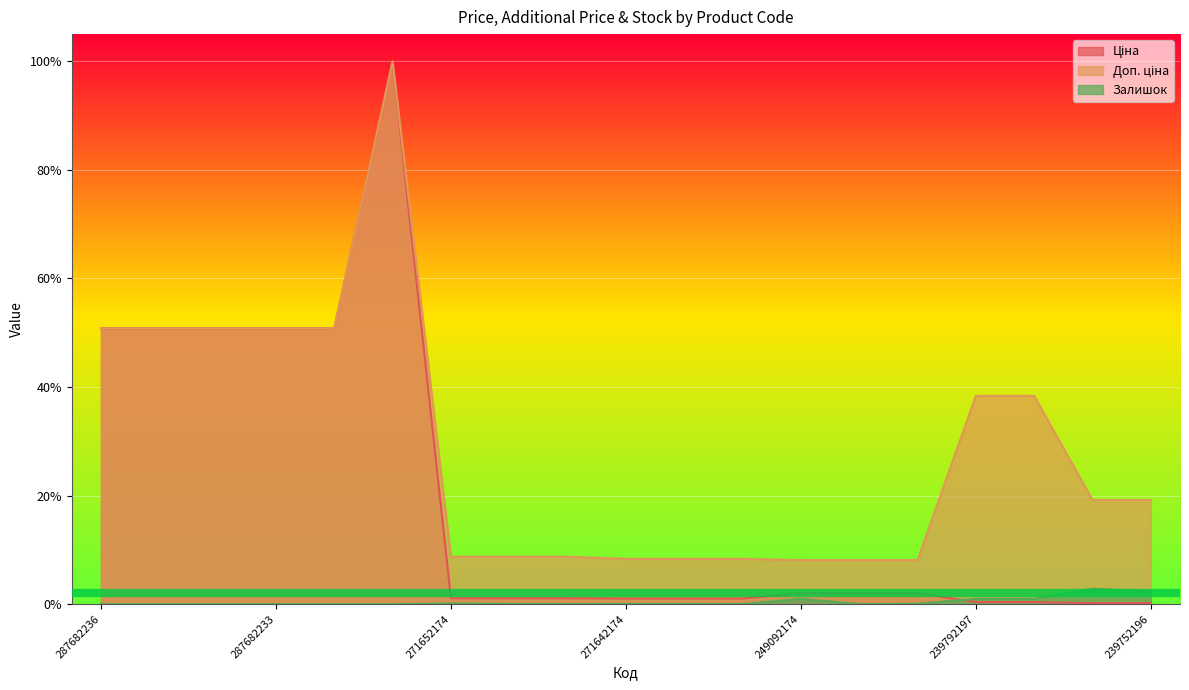

How many series are shown in this chart?

3